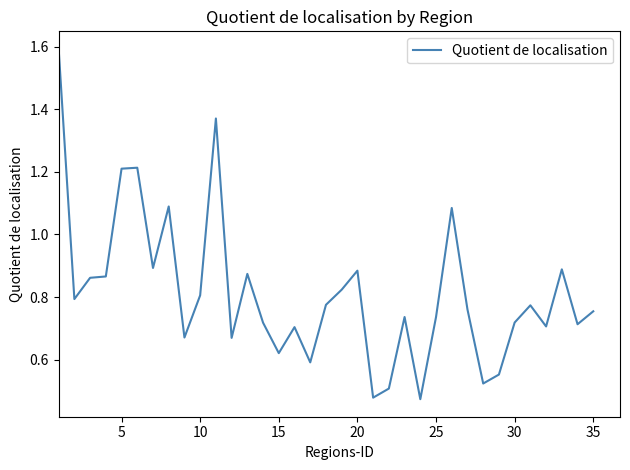

What is the greatest value displayed?

1.6